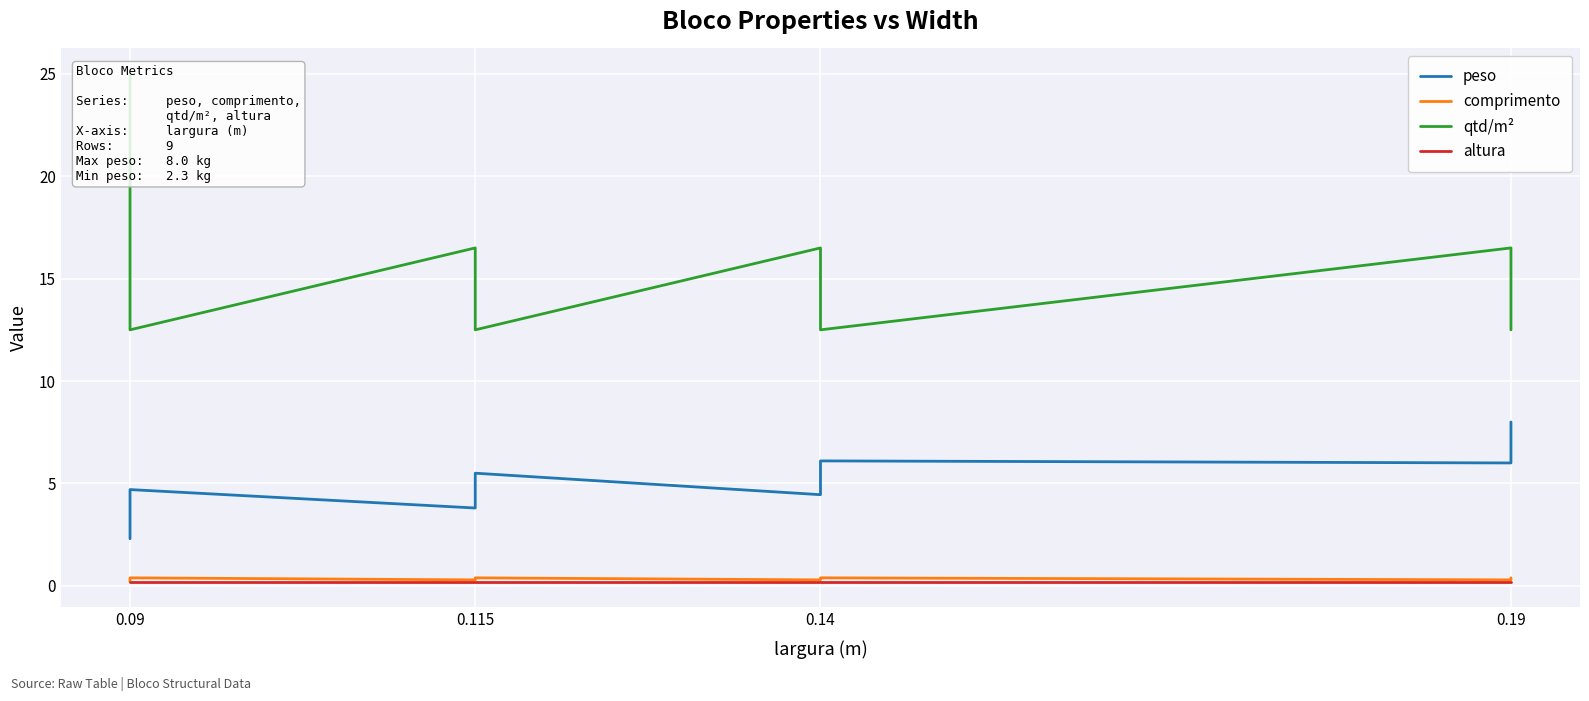

What is the sum of all comprimento values?

2.9